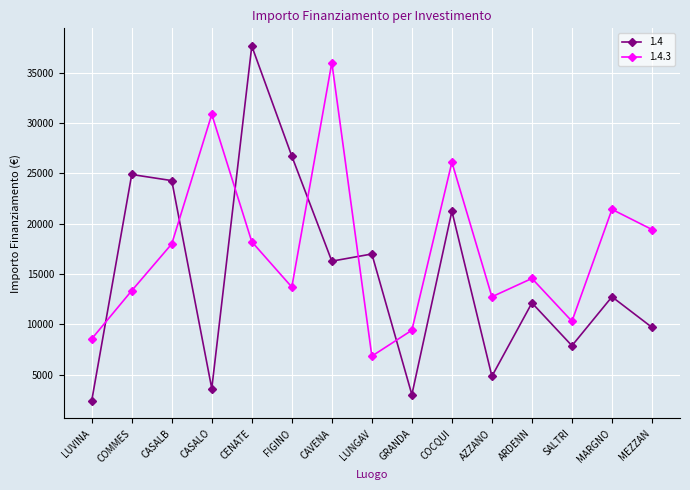

Reading left to right, extract all data points from this chart.

1.4: 2428	24887	24280	3642	37634	26708	16283	16996	3035	21245	4856	12140	7891	12747	9712
1.4.3: 8570	13354	17997	30852	18210	13712	35994	6856	9427	26101	12747	14568	10319	21425	19424